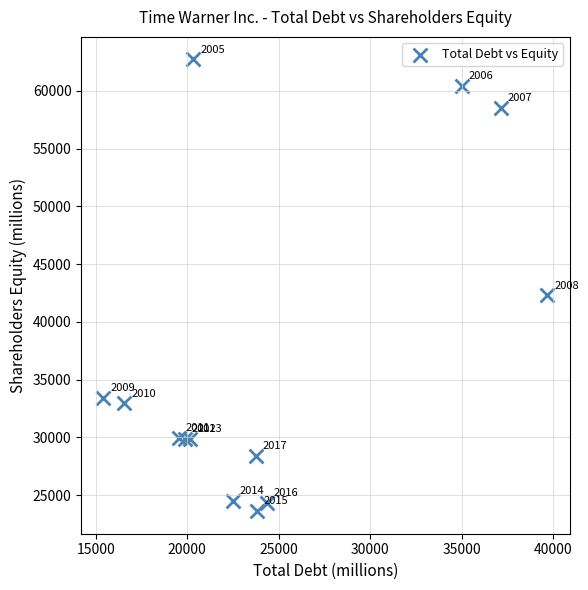

What is the range of Y values (max minus min)?

39096